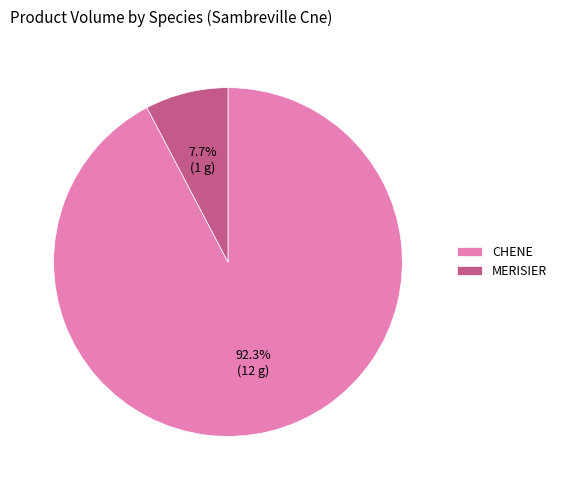

Does any single category account for the majority?

Yes